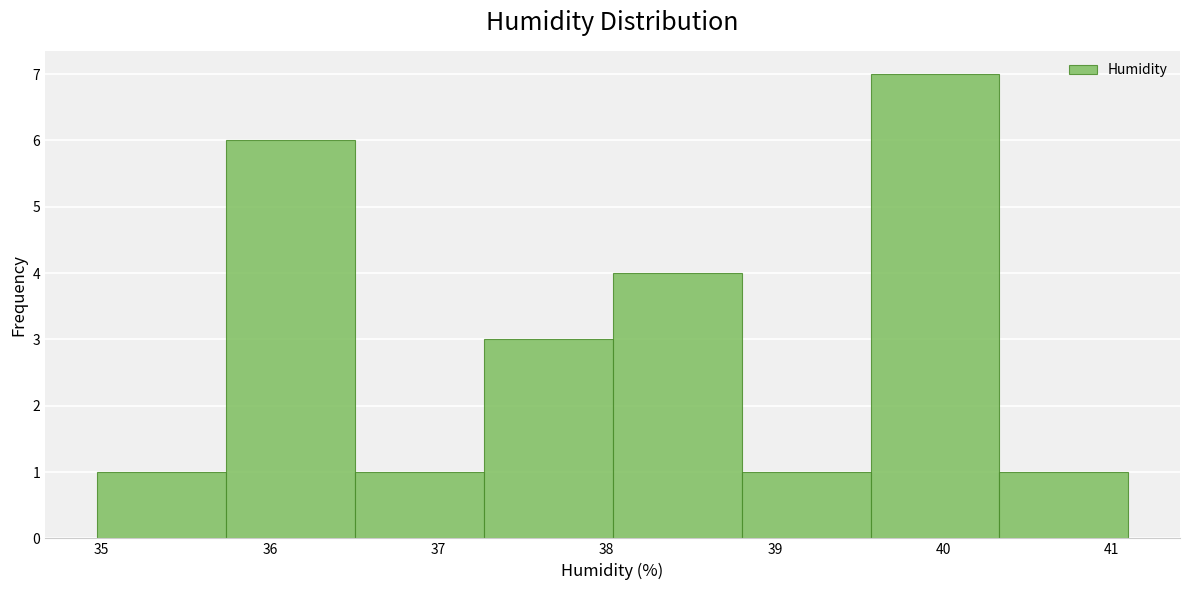

Reading left to right, transcribe this chart: for each bar, give the range it covers on the x-axis and its height. Neither the bar edges nor the heights are printed on the chart, so give them approximately, as read against the axes.

35.0 to 35.7: 1
35.7 to 36.5: 6
36.5 to 37.3: 1
37.3 to 38.0: 3
38.0 to 38.8: 4
38.8 to 39.6: 1
39.6 to 40.3: 7
40.3 to 41.1: 1